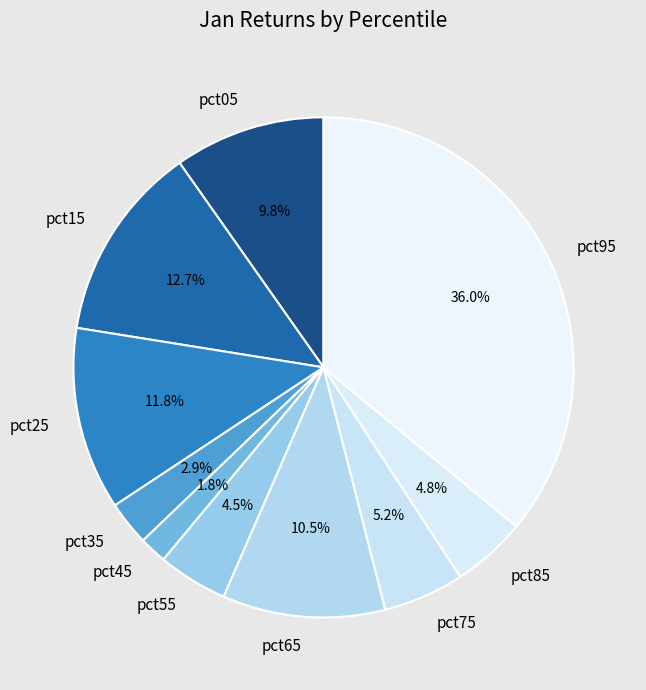

To the nearest percent, what is the difference between the largest and smallest slice percentages?

34%